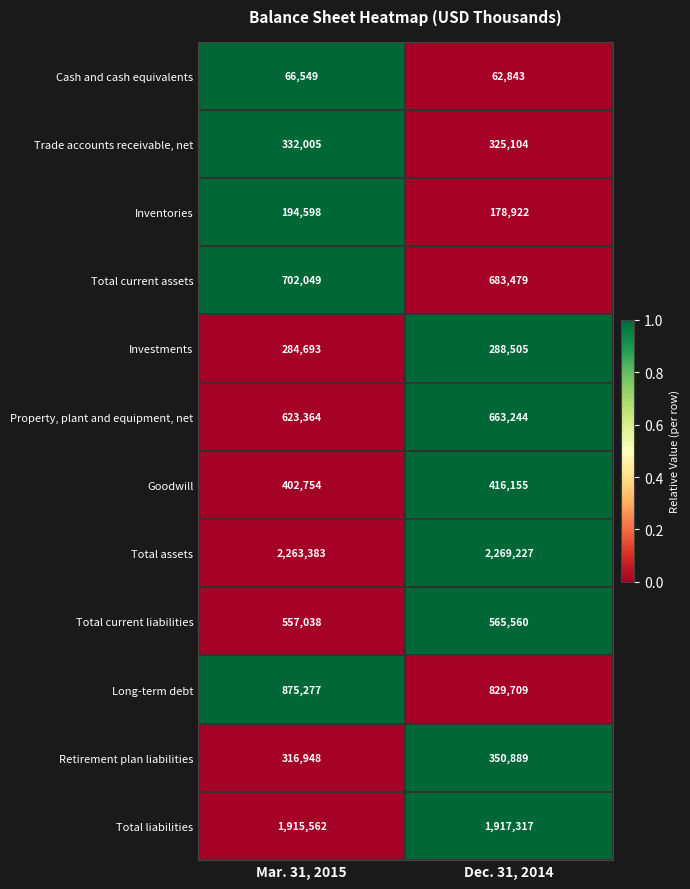

What is the average value of the Total current assets series?

692764